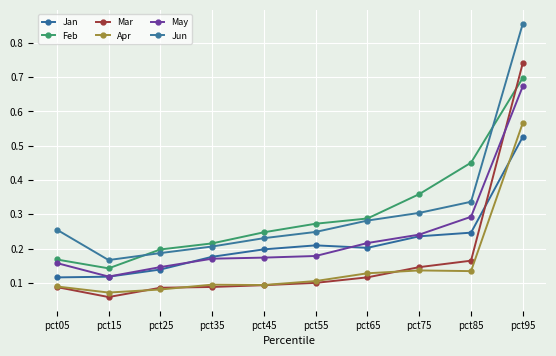

How many lines are shown in the chart?

6